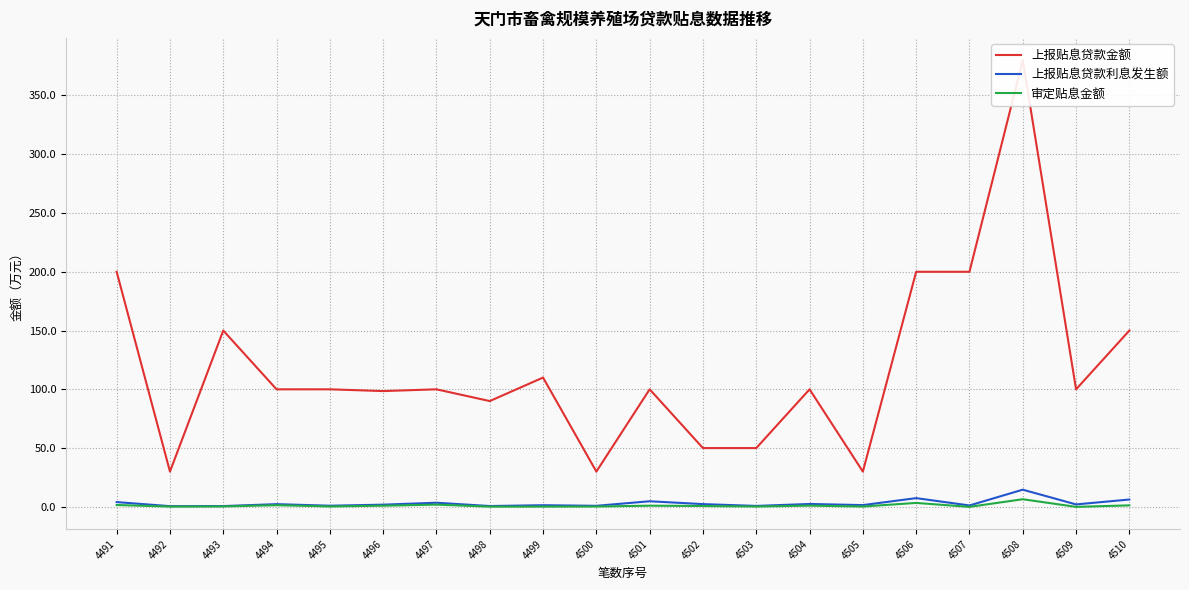

Rank the series by their maximum value, from lowest to highest.

审定贴息金额, 上报贴息贷款利息发生额, 上报贴息贷款金额